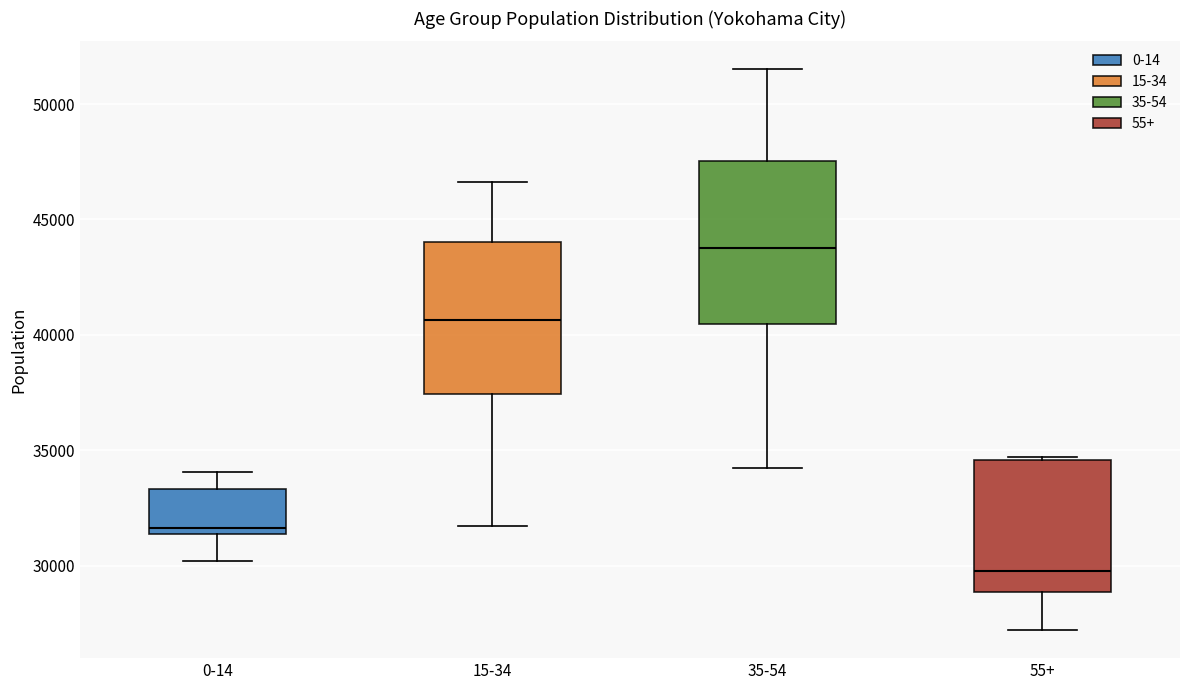

Where is the upper edge of the box for 35-54 on the y-axis? The values are not printed on the chart, so give them approximately, as read against the axis.

47500